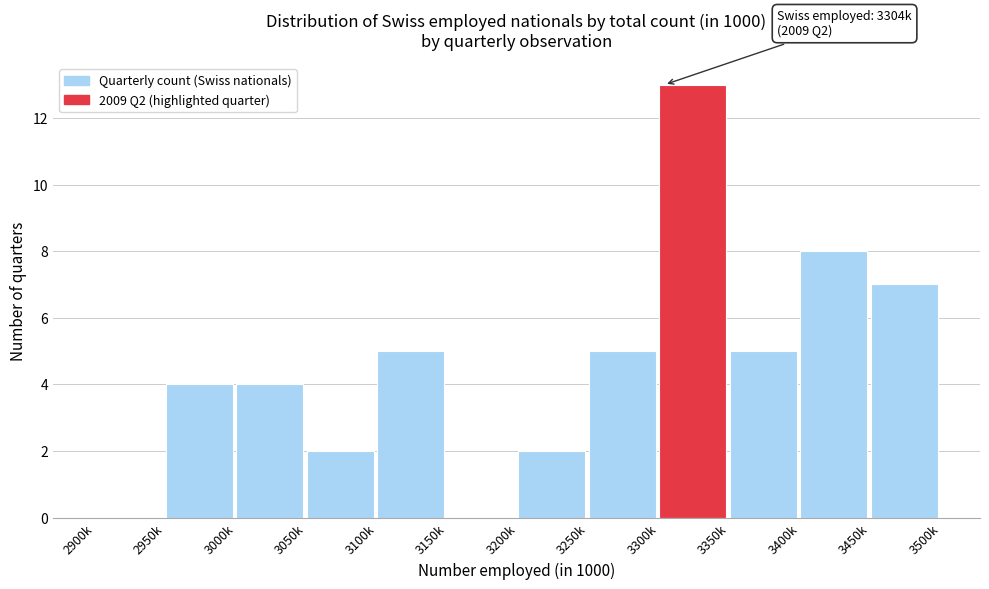

Reading right to left, extract all data points from this chart.

3450k=7	3400k=8	3350k=5	3300k=13	3250k=5	3200k=2	3150k=0	3100k=5	3050k=2	3000k=4	2950k=4	2900k=0